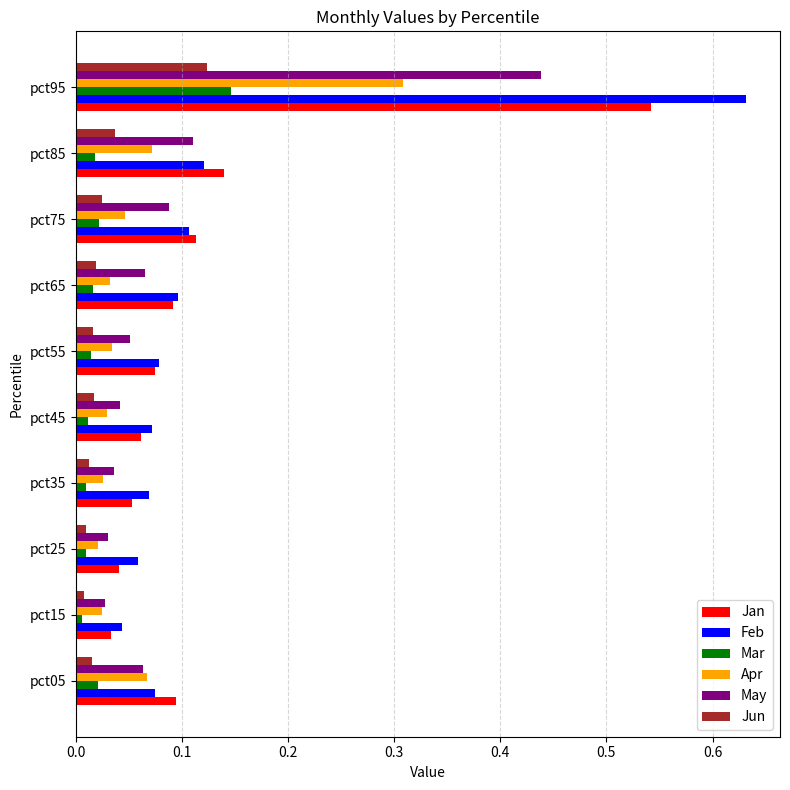

Which category has the highest value in the Feb series?

pct95